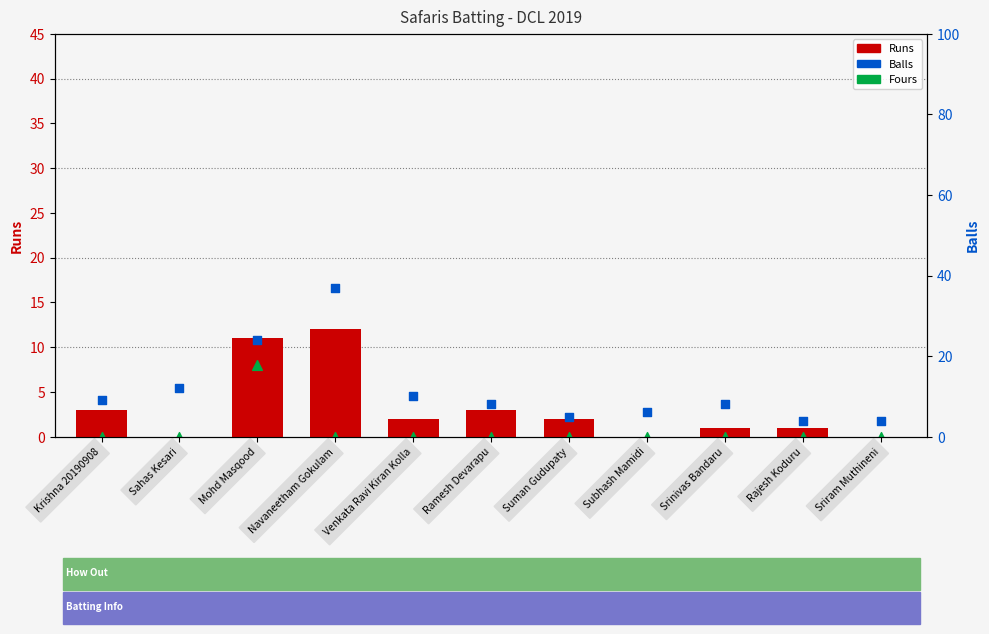

What is the total value across all series at Rajesh Koduru?

5